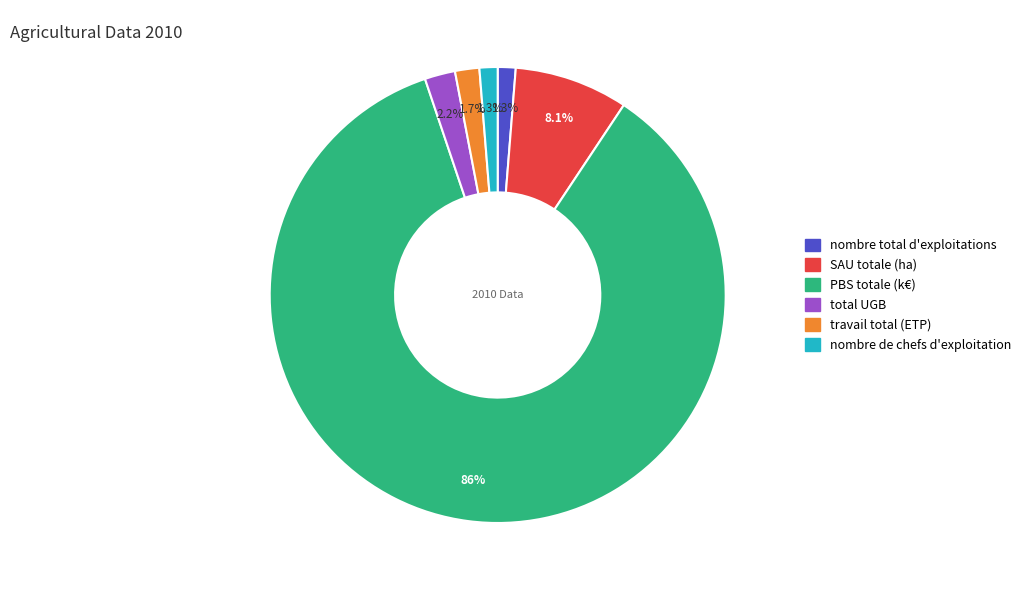

Approximately how many times larger is the value at nombre de chefs d'exploitation compared to nombre total d'exploitations?

1.0